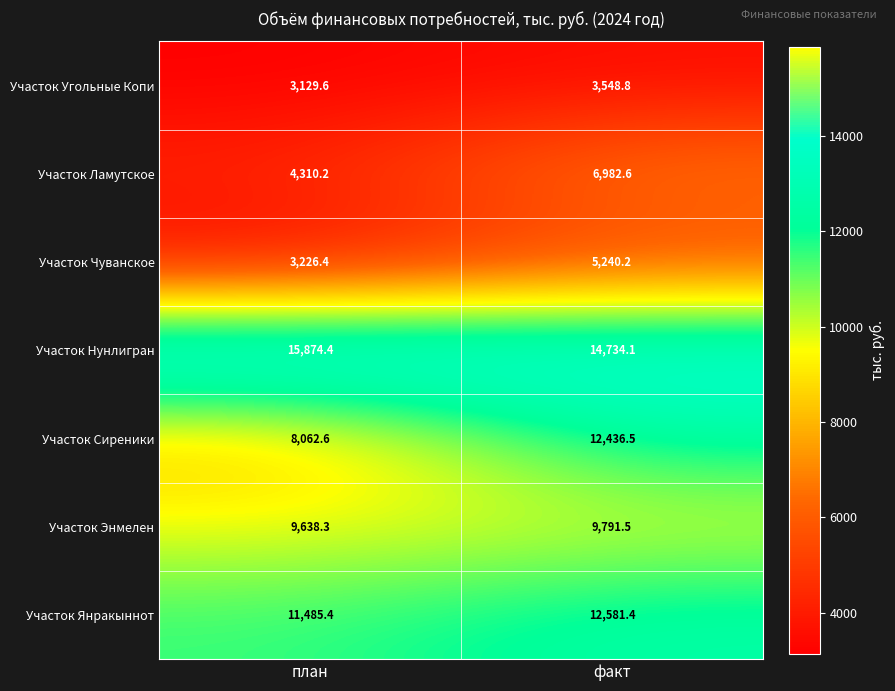

Rank the categories by Участок Нунлигран value from highest to lowest.

план, факт